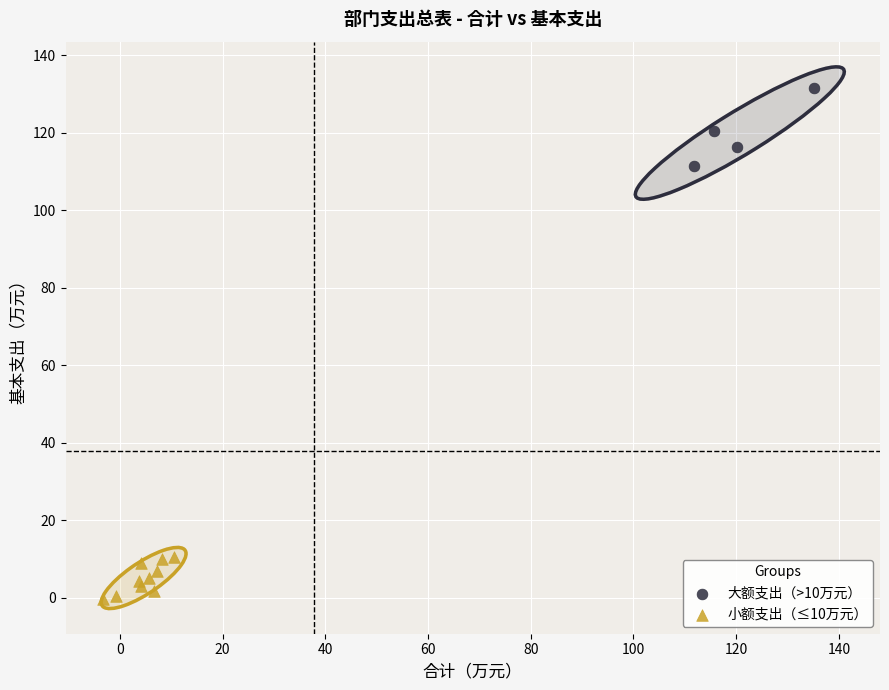

Which series contains the lowest Y value?

小额支出（≤10万元）